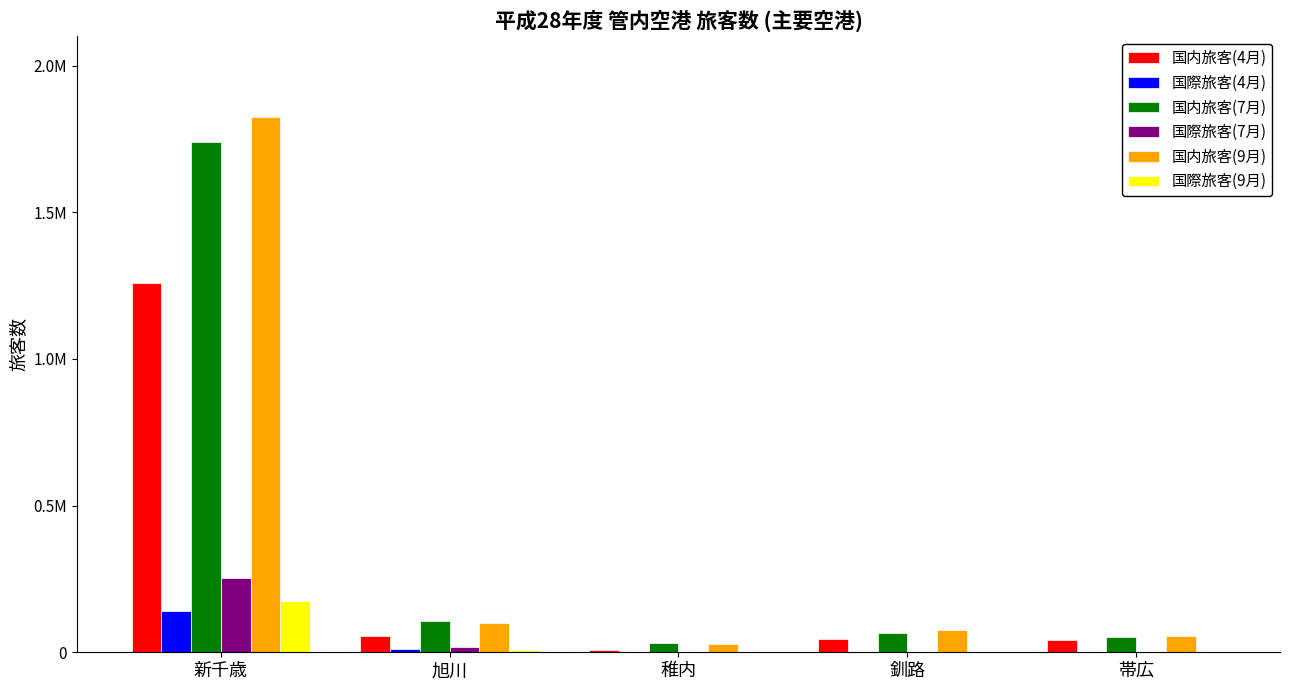

Between 釧路 and 帯広, which series saw the biggest shift?

国内旅客(9月)